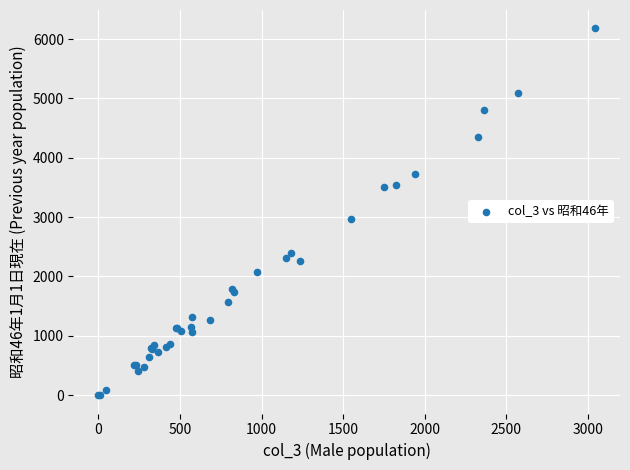

What Y value in the scatter plot is closest to 3090?

2962